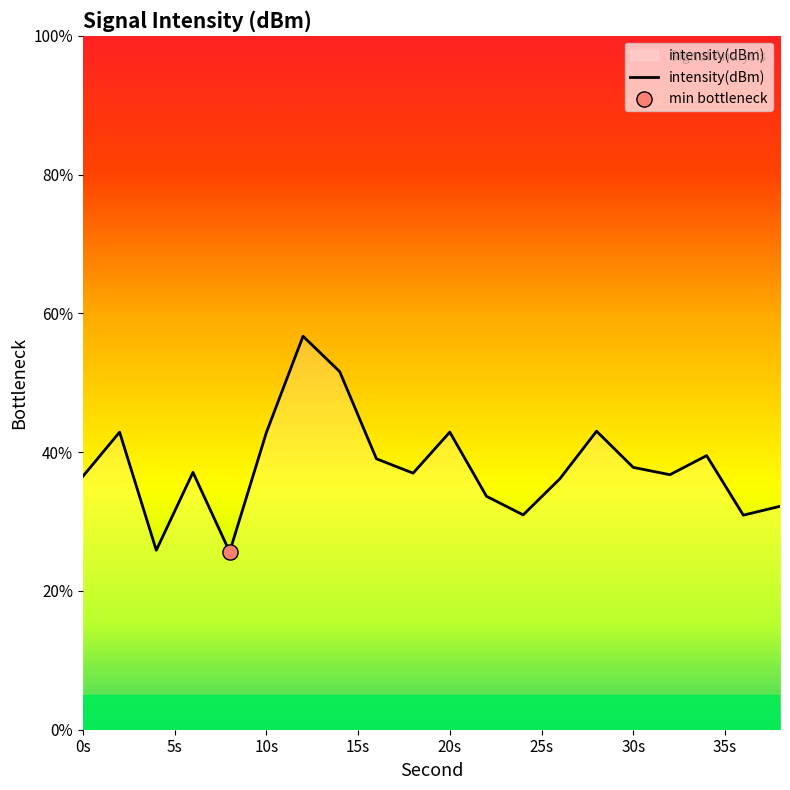

What is the maximum value shown in the chart?

56.7